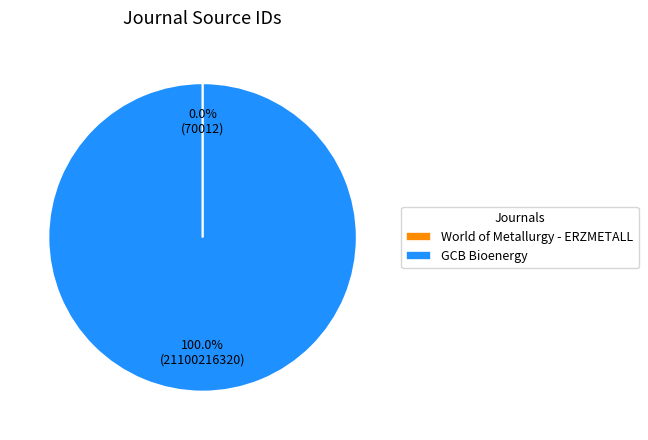

Is there a majority slice in this chart?

Yes